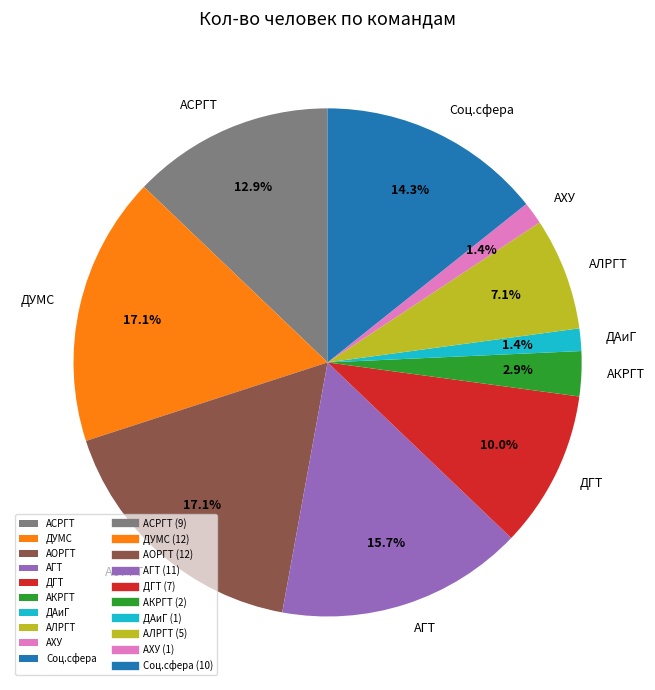

Is there any slice that represents more than half of the pie?

No